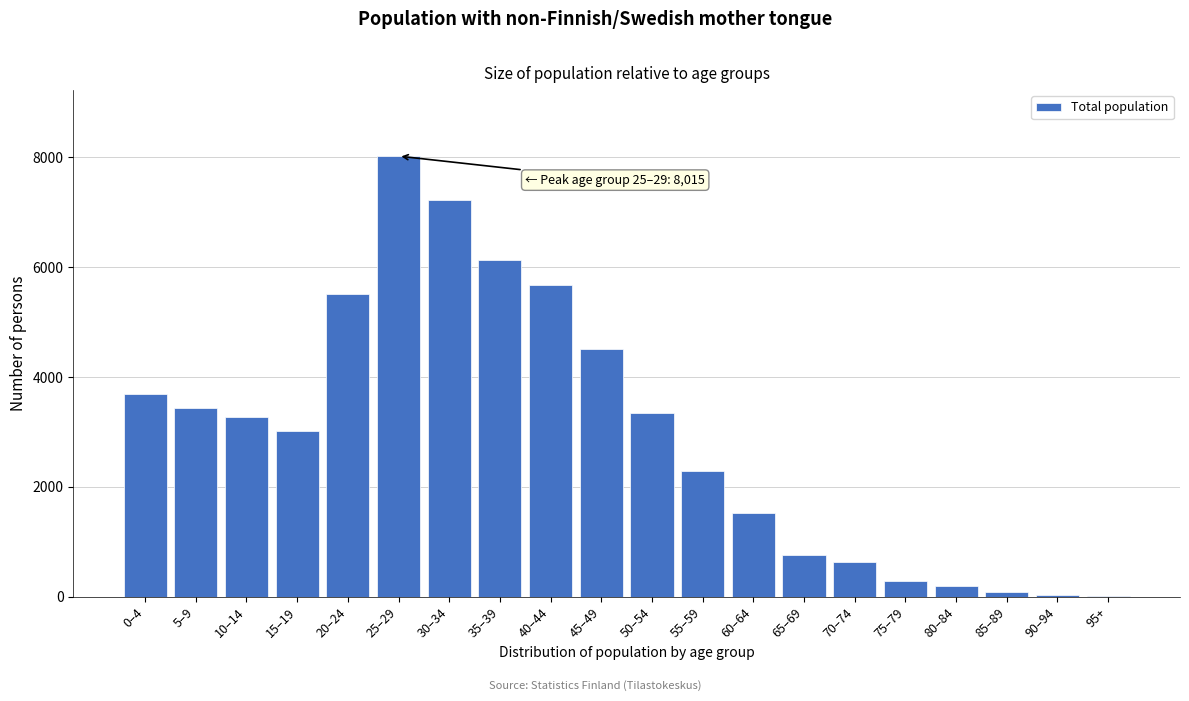

At which category does the chart reach its peak across all series?

25–29